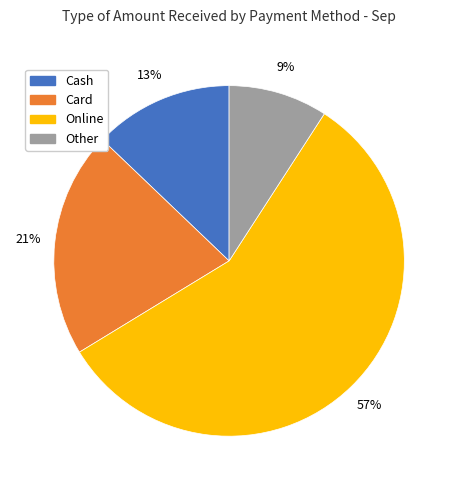

To the nearest percent, what is the difference between the largest and smallest slice percentages?

48%